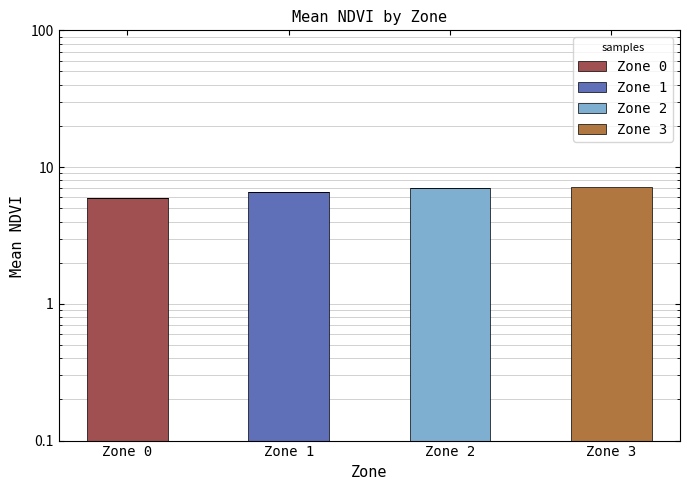

At Zone 2, list the series in order from largest to smallest.

Zone 2, Zone 0, Zone 1, Zone 3